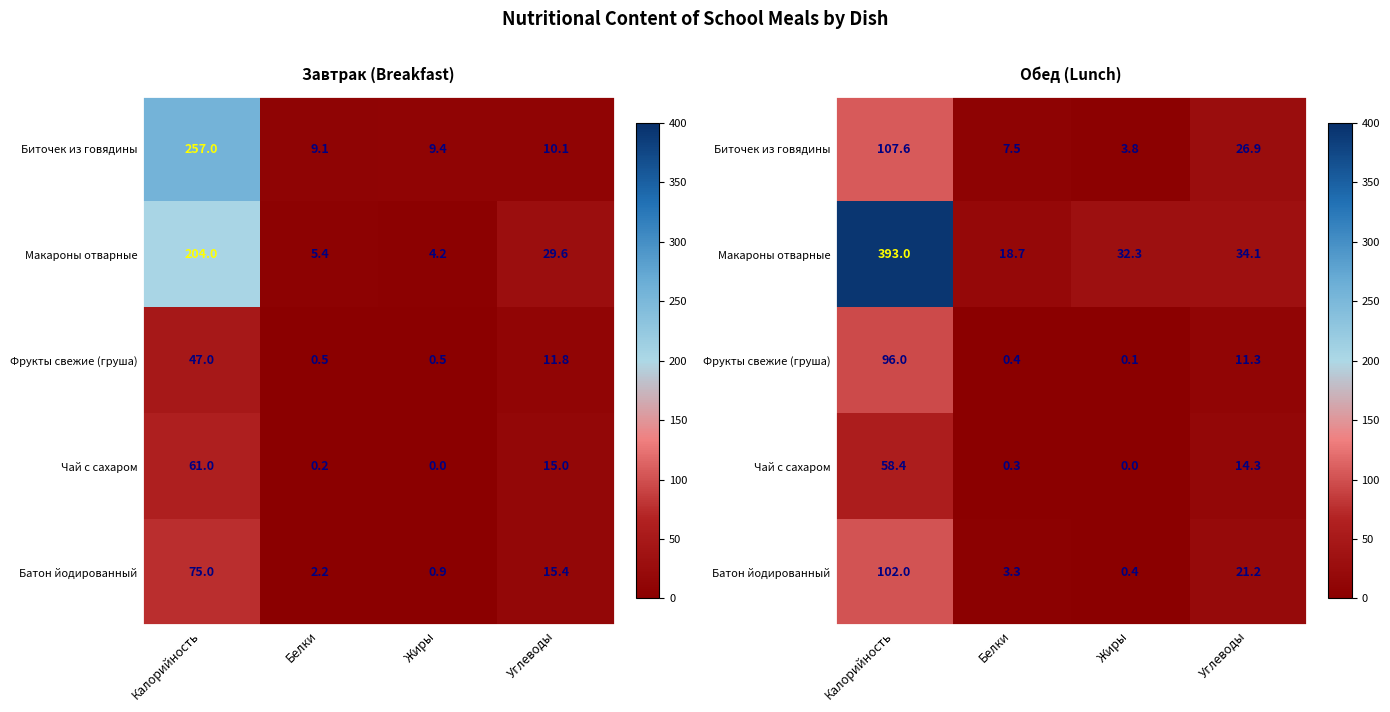

At Жиры, list the series in order from largest to smallest.

Макароны отварные, Биточек из говядины, Батон йодированный, Фрукты свежие (груша), Чай с сахаром